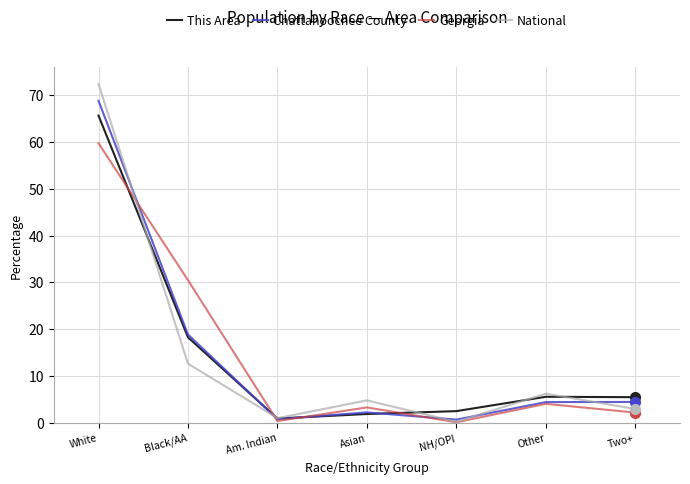

List the series in order of their peak value, lowest first.

Georgia, This Area, Chattahoochee County, National